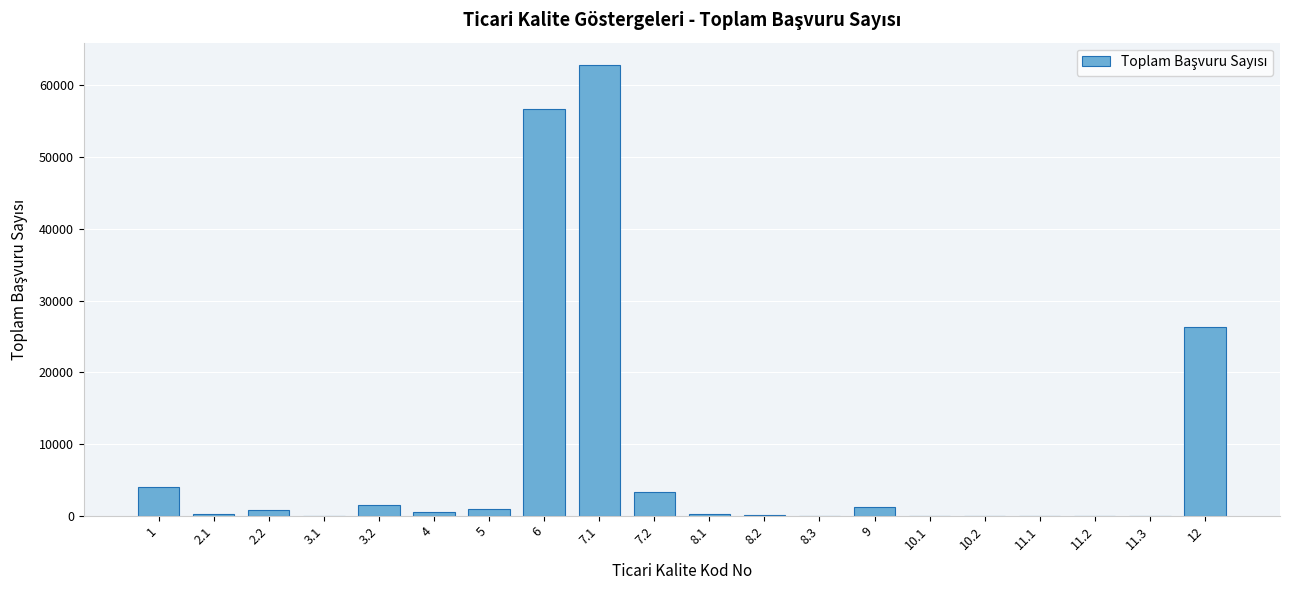

What is the maximum value shown in the chart?

62837